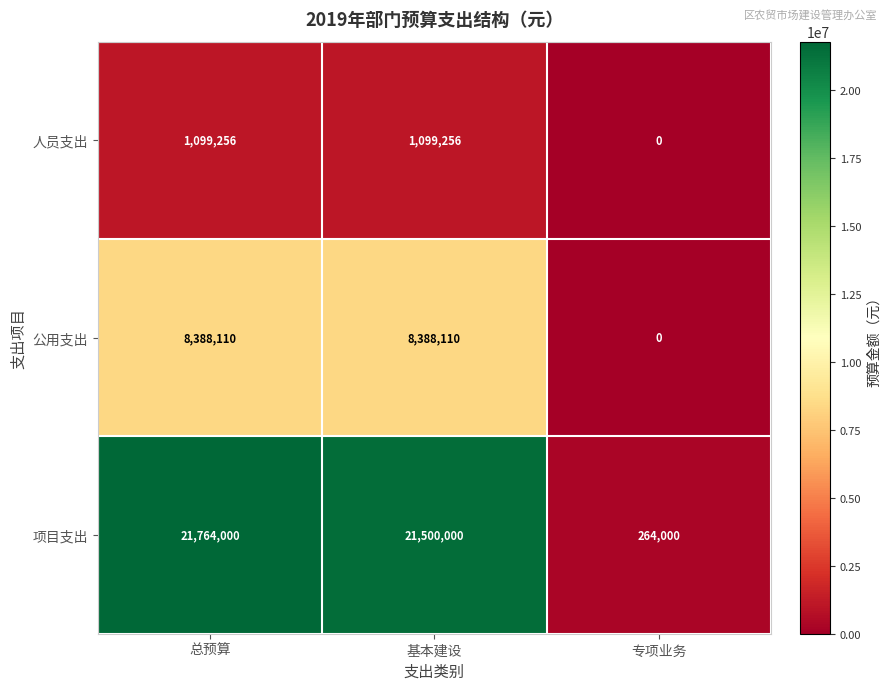

Which series has the largest total across all categories?

项目支出